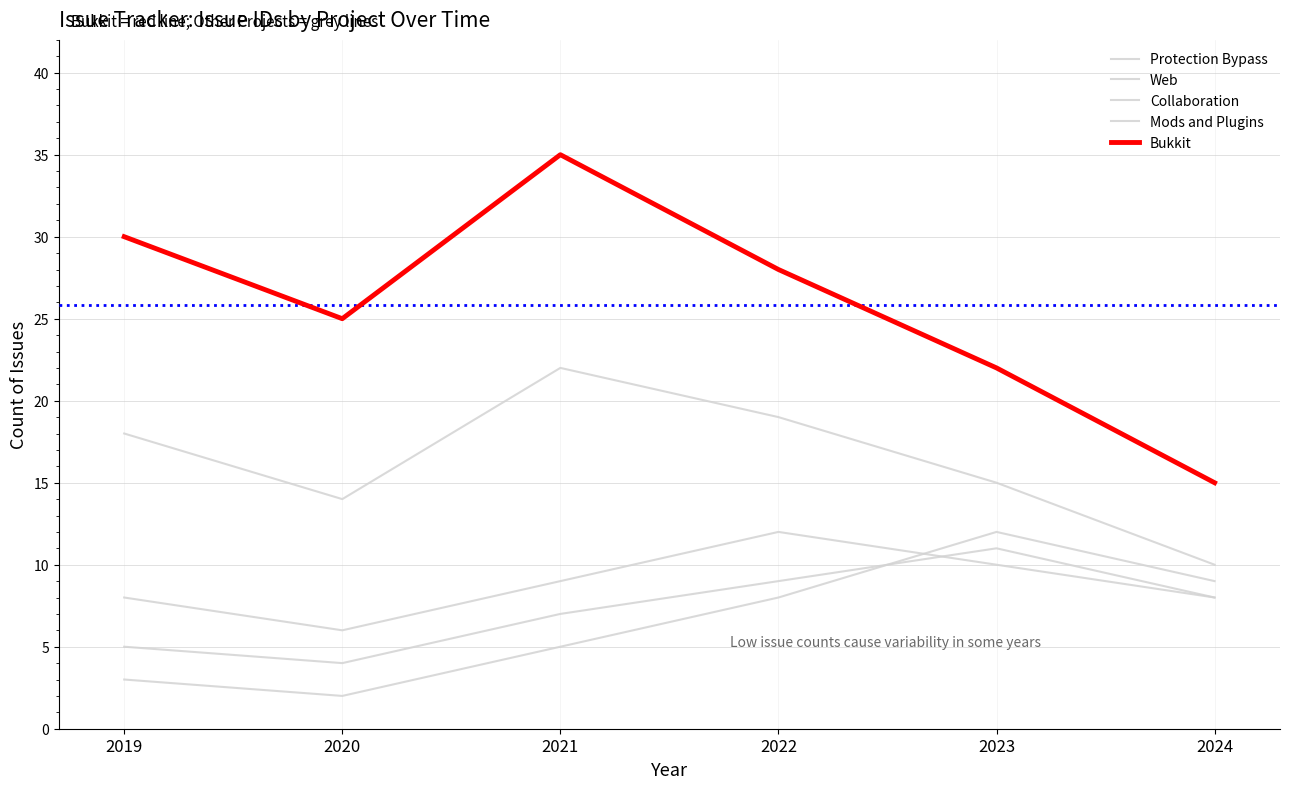

Does the chart display data point markers on the line(s)?

No